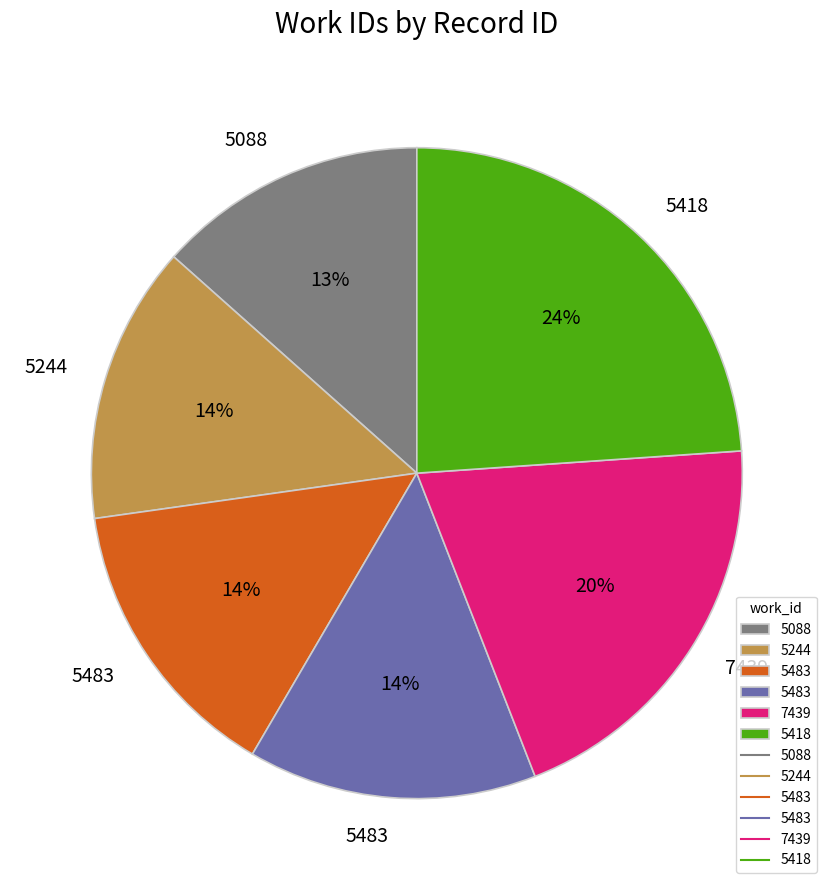

Count the number of slices in the pie.

6